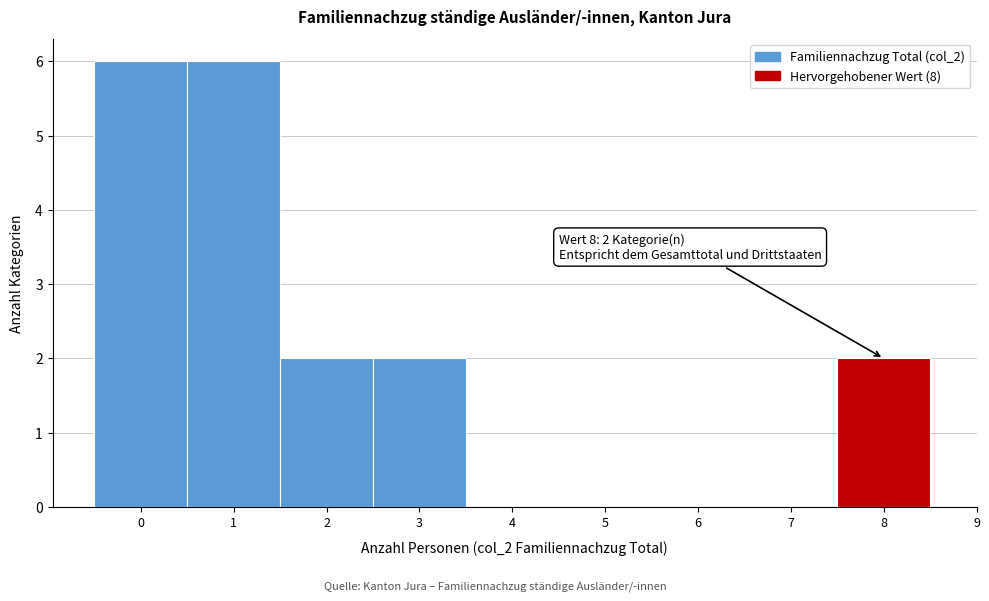

Reading left to right, list all the values displayed in this chart.

0=6	1=6	2=2	3=2	4=0	5=0	6=0	7=0	8=2